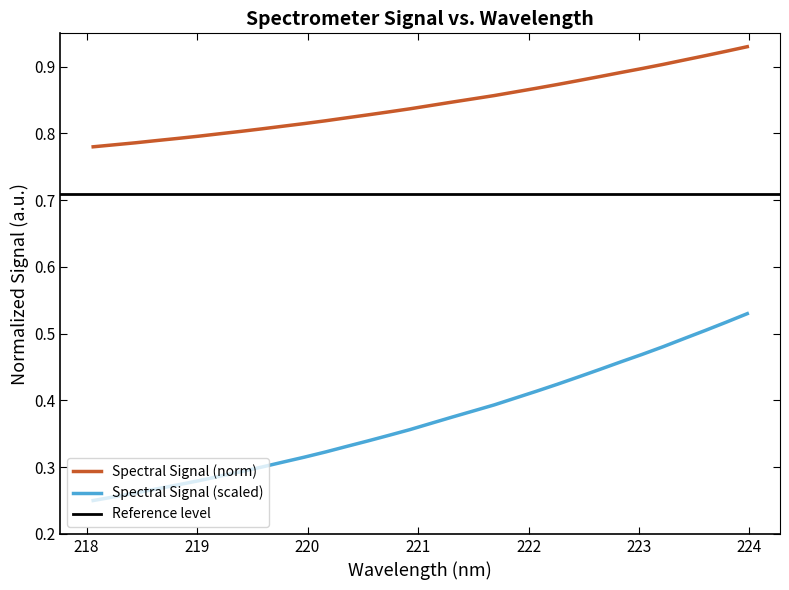

How many categories are shown in the chart?

32